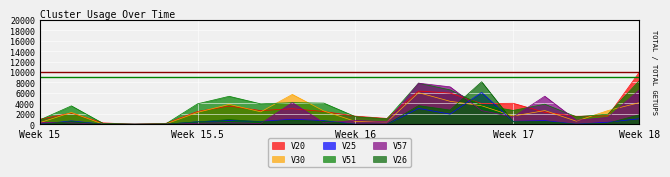

Rank the series at 3 from lowest to highest value.

V25, V57, V26, V30, V51, V20